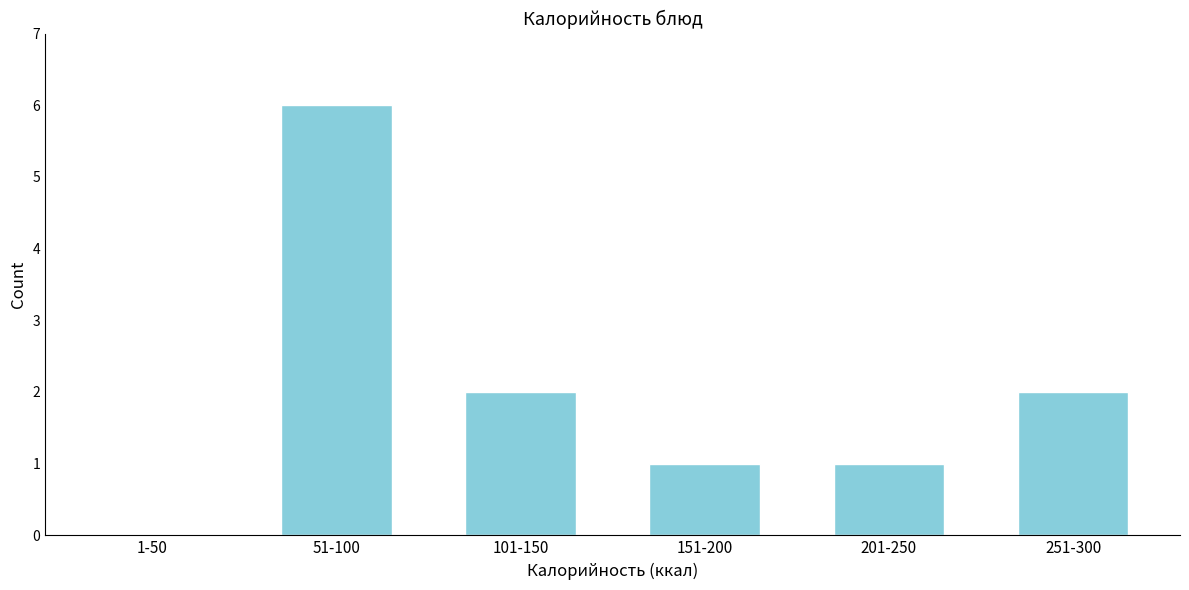

Reading left to right, list all the values displayed in this chart.

1-50=0	51-100=6	101-150=2	151-200=1	201-250=1	251-300=2